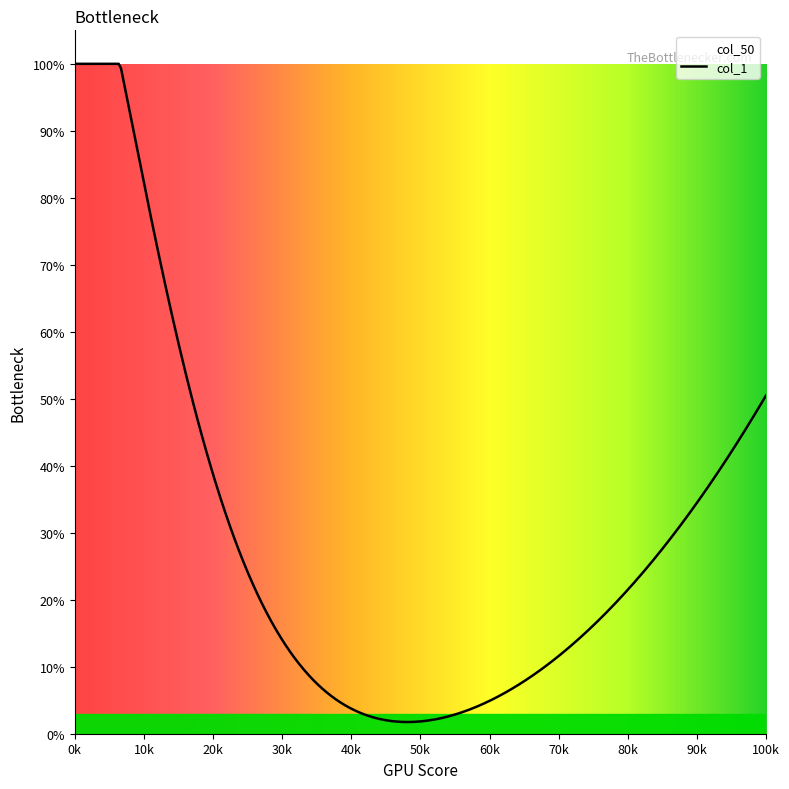

The col_50 series shows 0 at 9. True or false?

True